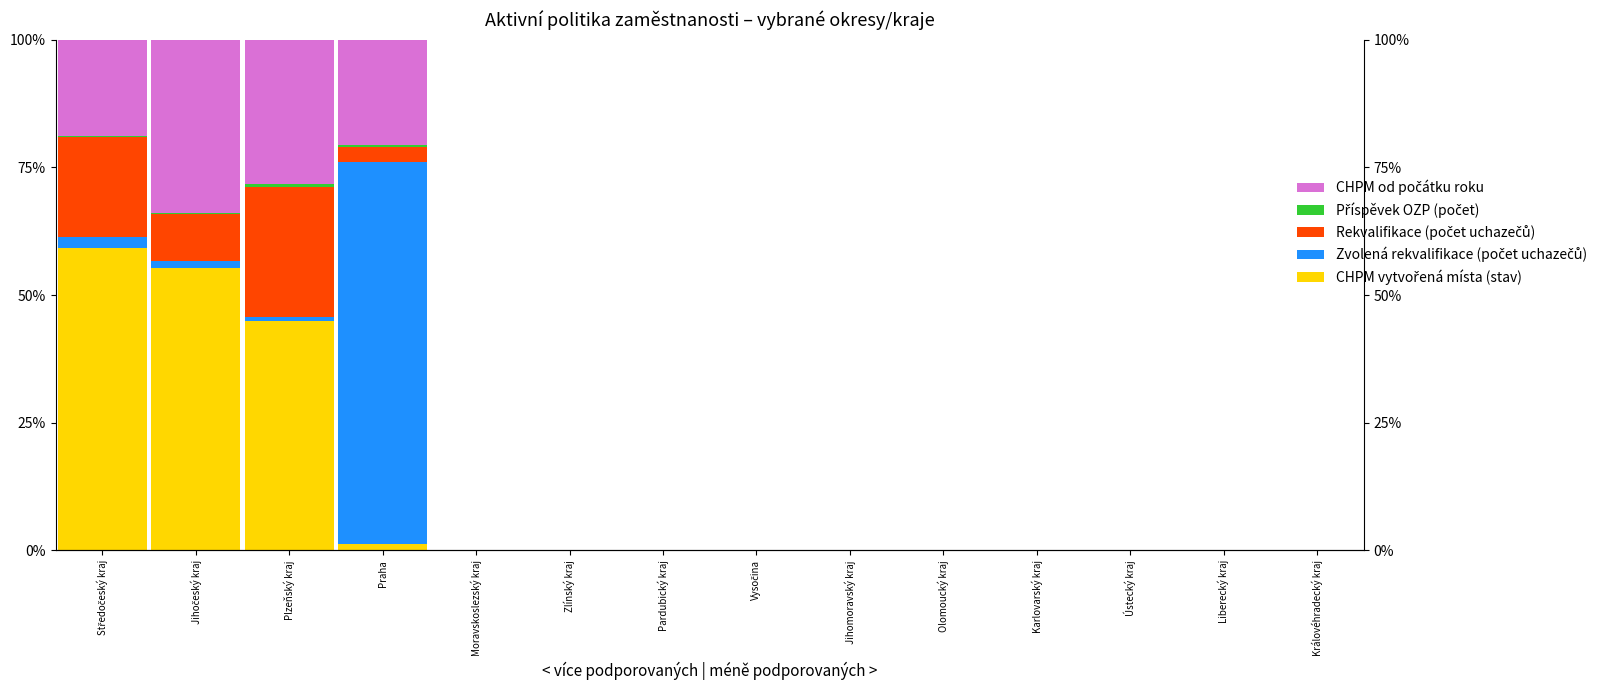

What position from the left is Moravskoslezský kraj?

5